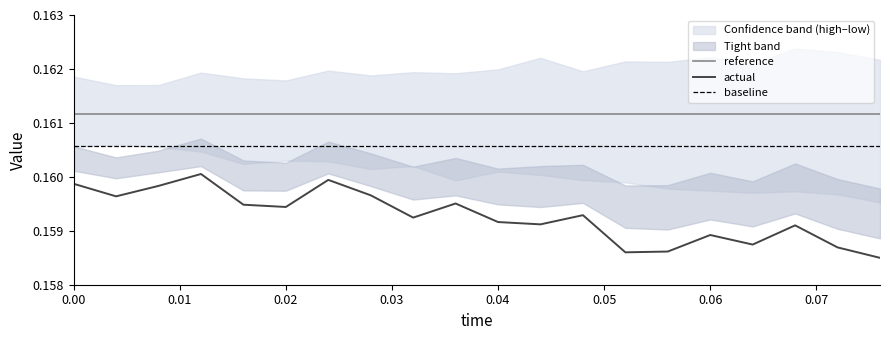

True or false: reference and actual intersect in this chart.

False